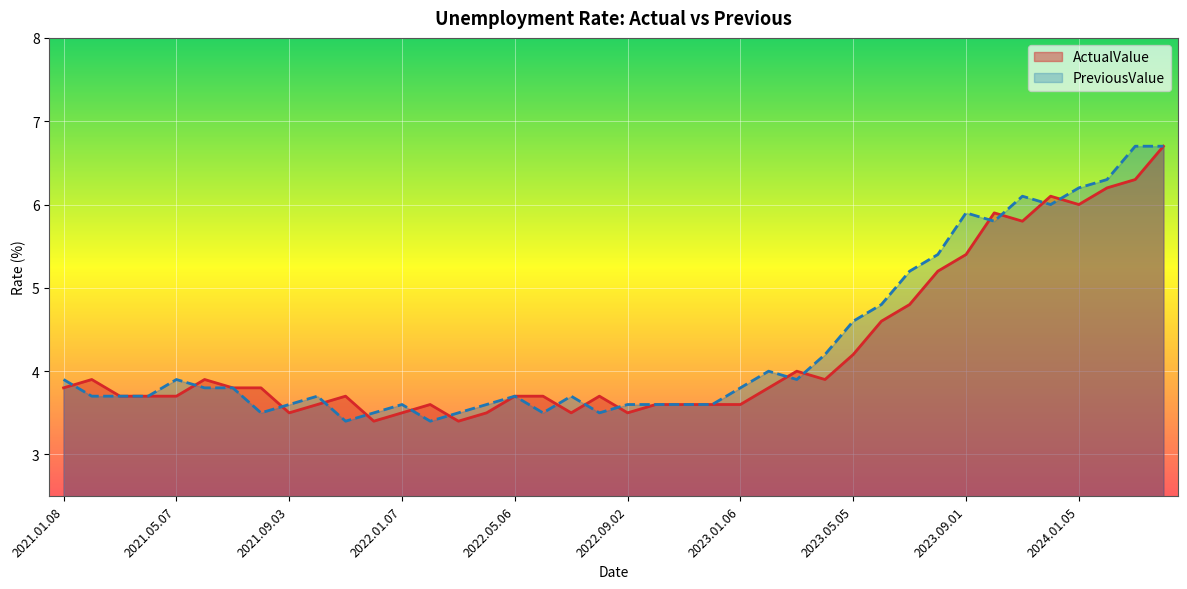

Which series ends up on top after the final intersection of ActualValue and PreviousValue?

PreviousValue